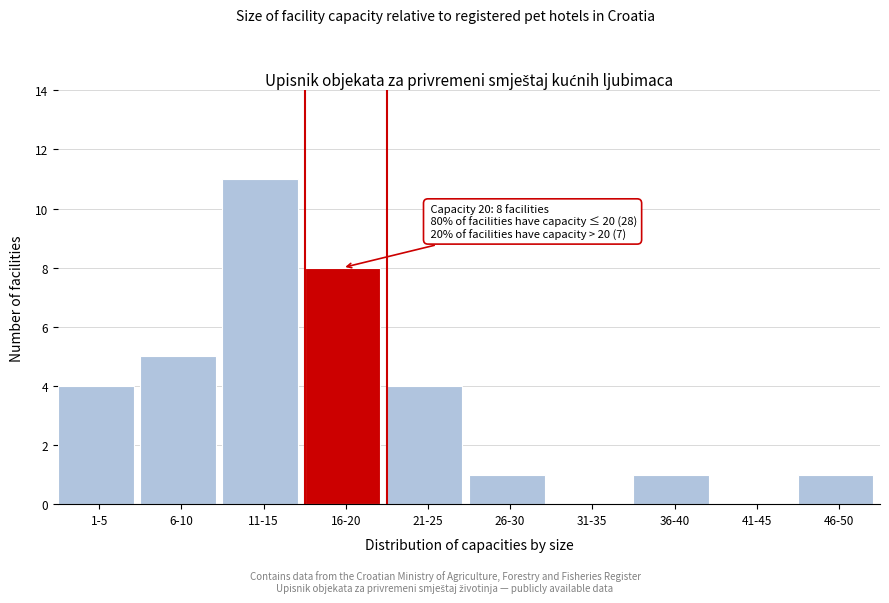

Reading right to left, transcribe all the data shown in this chart.

46-50=1	41-45=0	36-40=1	31-35=0	26-30=1	21-25=4	16-20=8	11-15=11	6-10=5	1-5=4